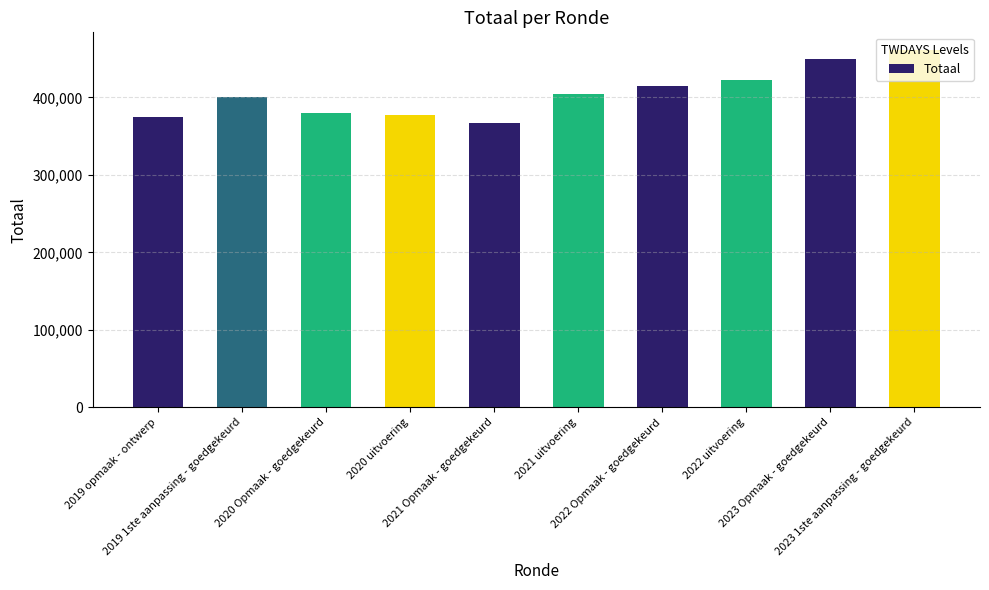

What position from the left is 2020 uitvoering?

4